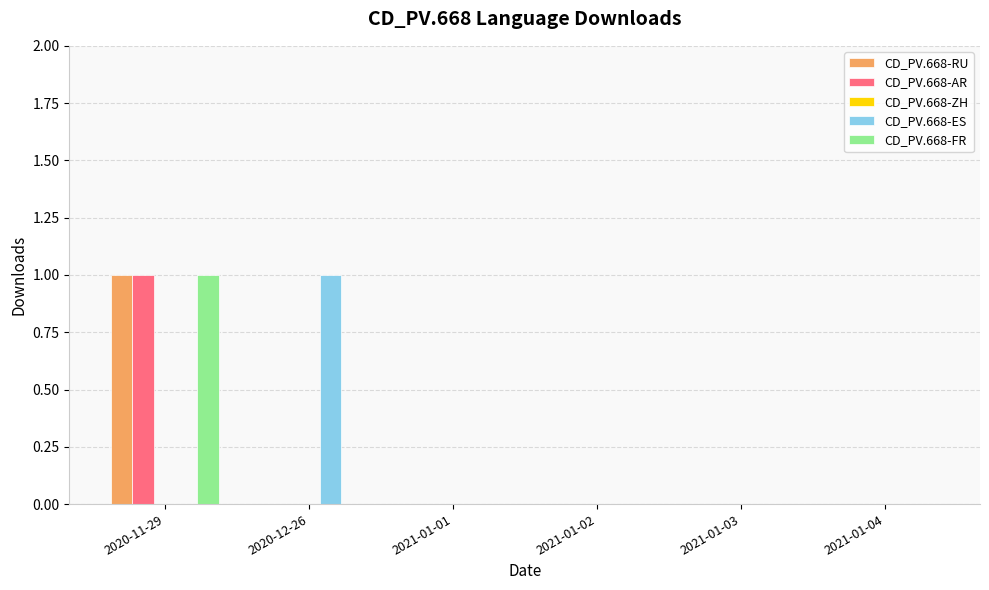

At which category is the sum across all series the highest?

2020-11-29